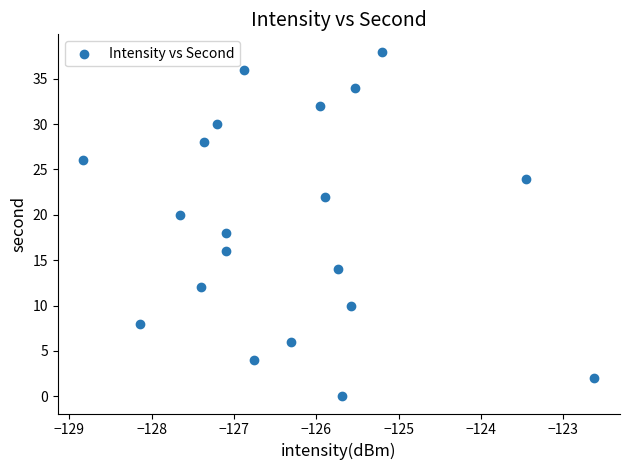

What is the range of Y values (max minus min)?

38